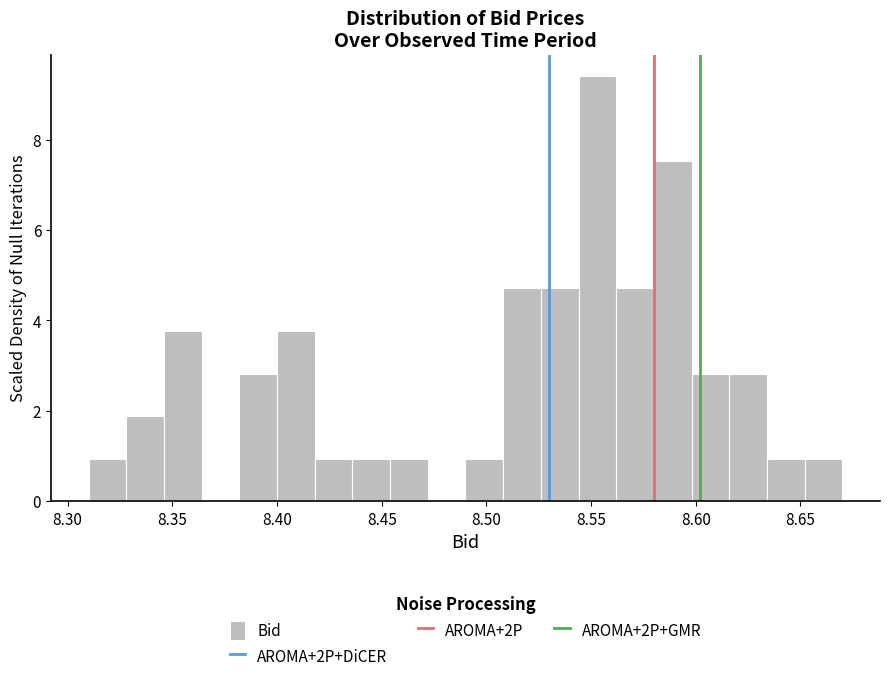

Around what value on the x-axis is the tallest bar? Give the approximate position of its centre, as read against the axis.

8.555